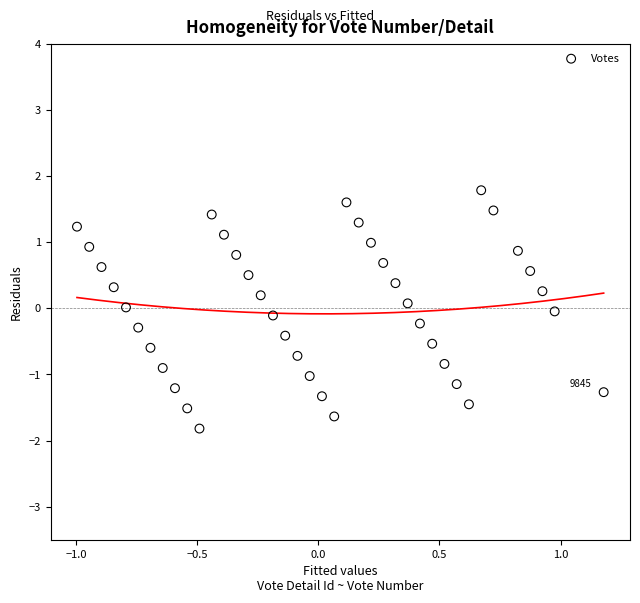

What is the range of Y values (max minus min)?

3.6